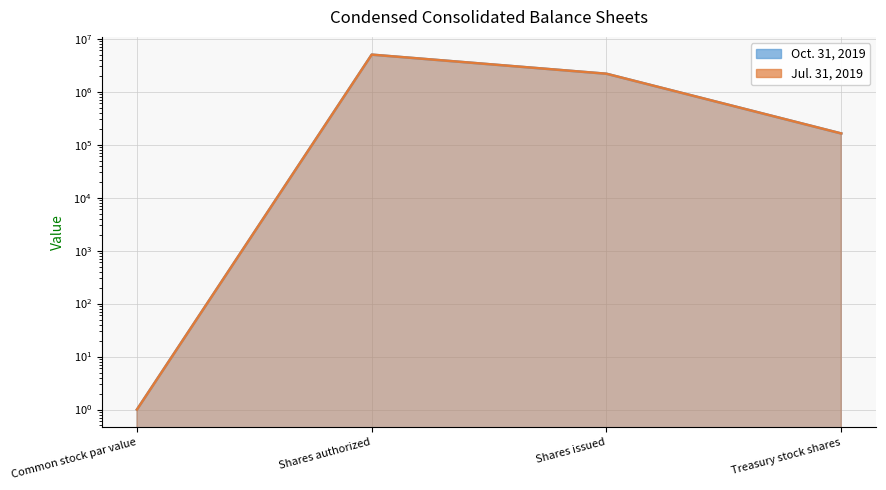

List the labels in order of Jul. 31, 2019 value, largest first.

Shares authorized, Shares issued, Treasury stock shares, Common stock par value